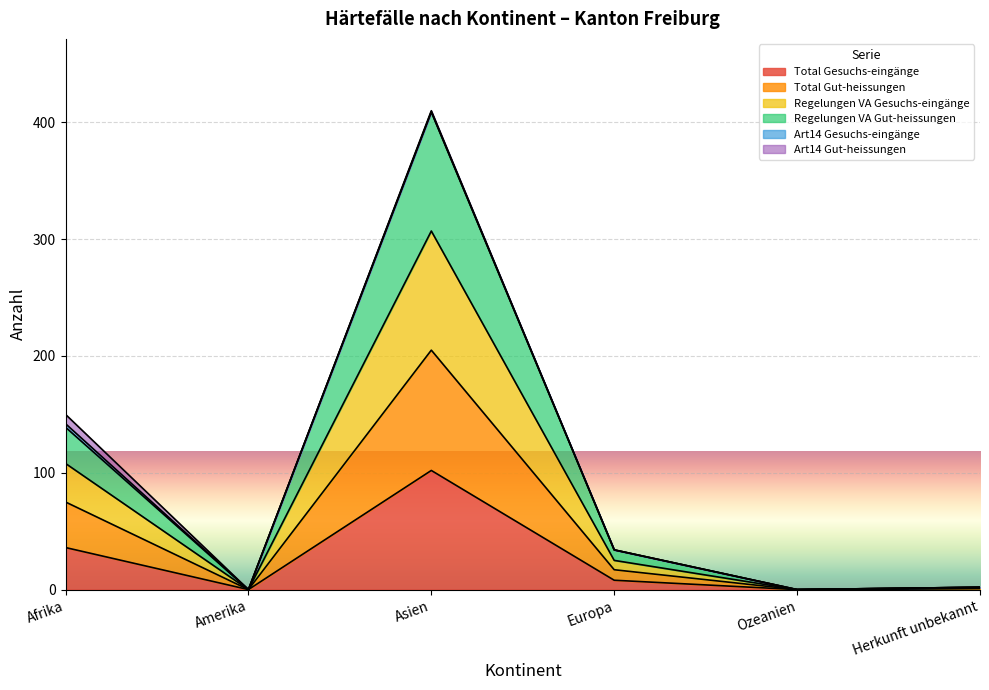

True or false: Regelungen VA Gut-heissungen and Total Gesuchs-eingänge cross at least once.

False